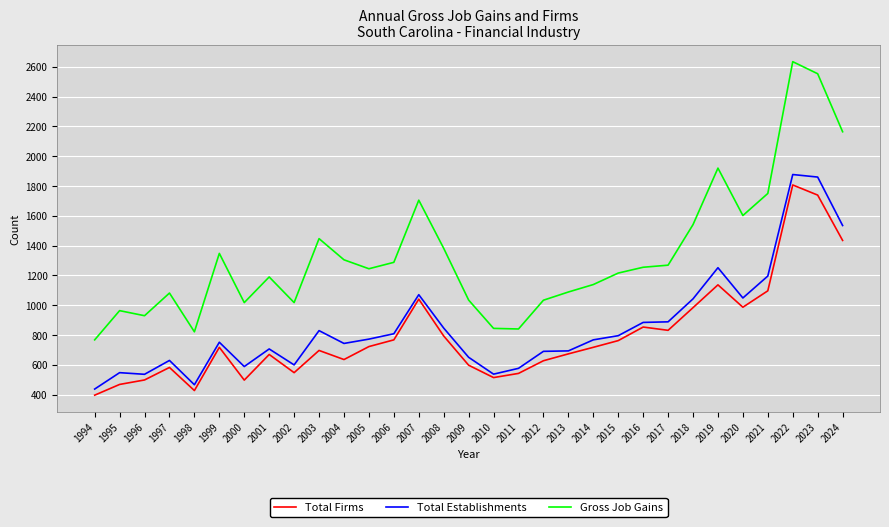

Rank the series by their maximum value, from lowest to highest.

Total Firms, Total Establishments, Gross Job Gains